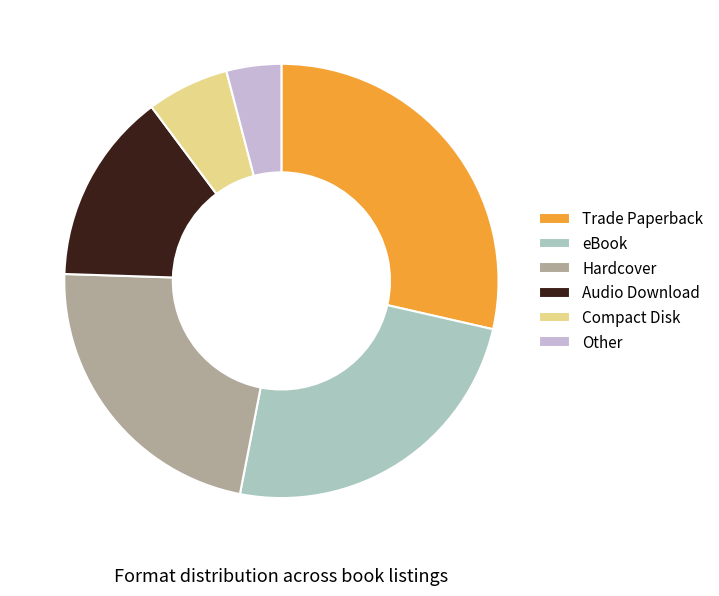

The eBook slice represents 19% of the pie. True or false?

False